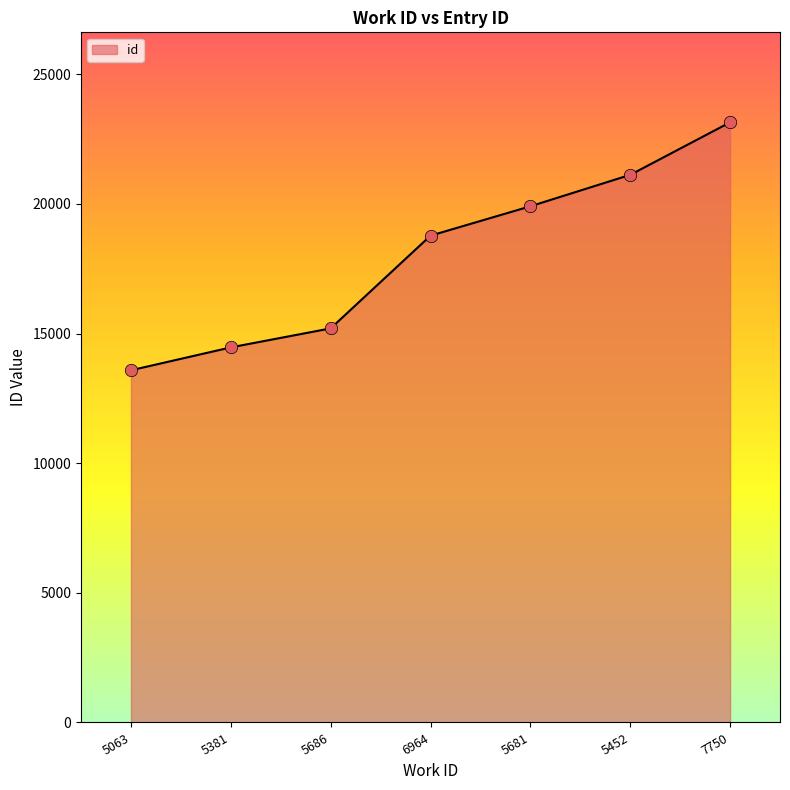

What is the change in value from 5063 to 5381?

+883